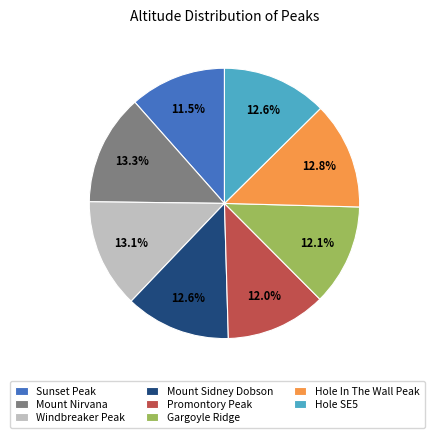

Does any single category account for the majority?

No